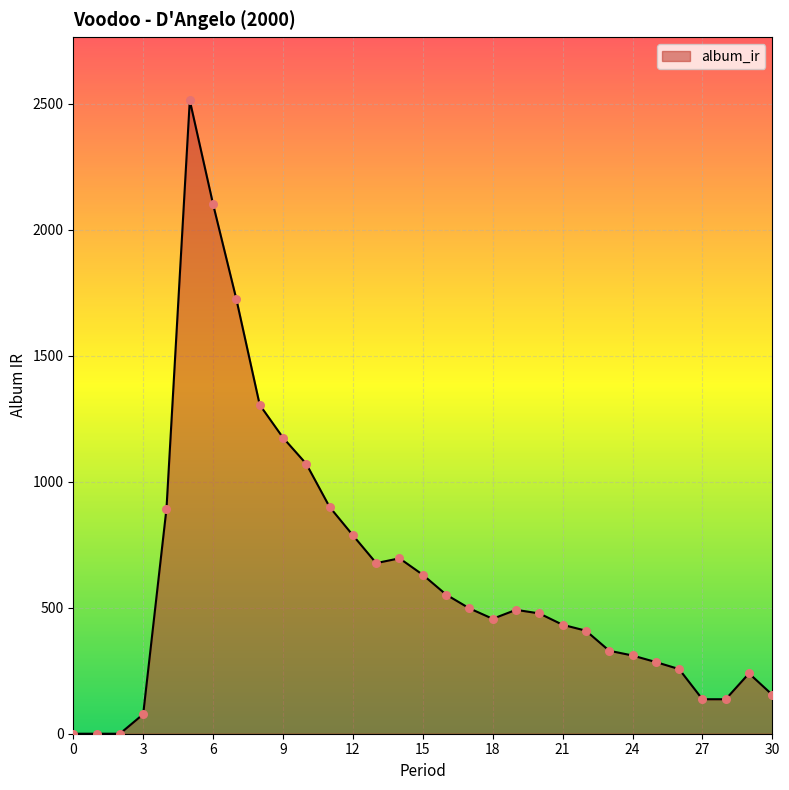

What is the greatest value displayed?

2512.4